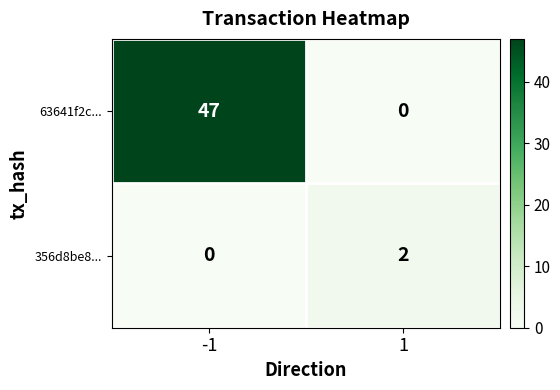

List the series in order of their overall mean, highest first.

63641f2c..., 356d8be8...